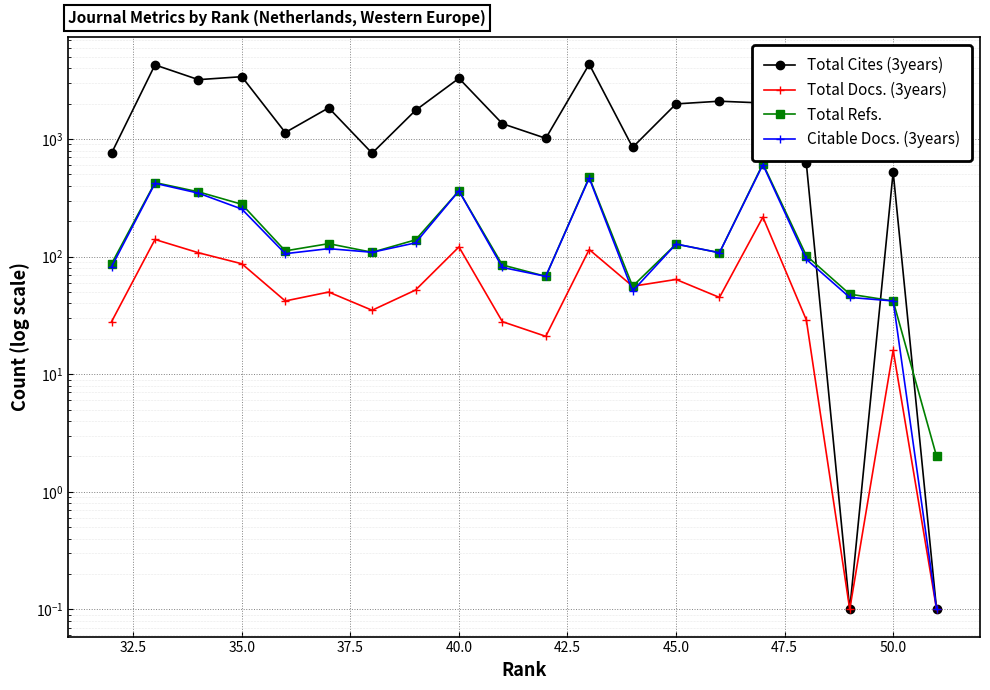

What is the lowest value of the Total Refs. series?

2.0